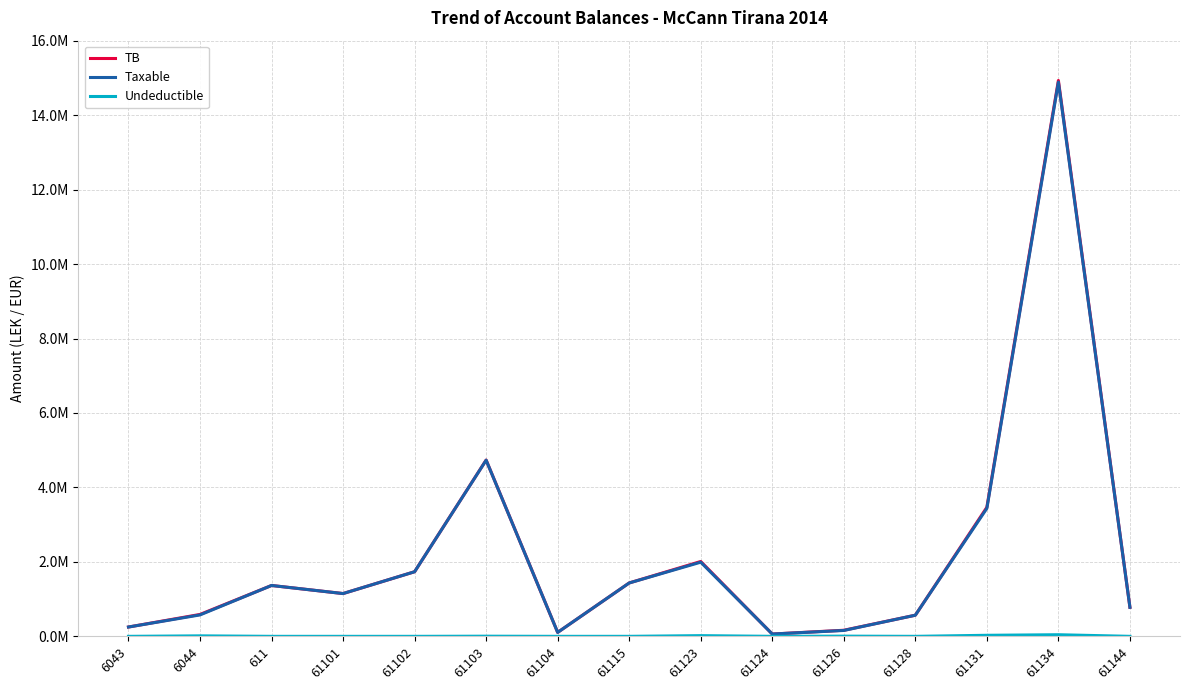

Which series has the largest total across all categories?

TB